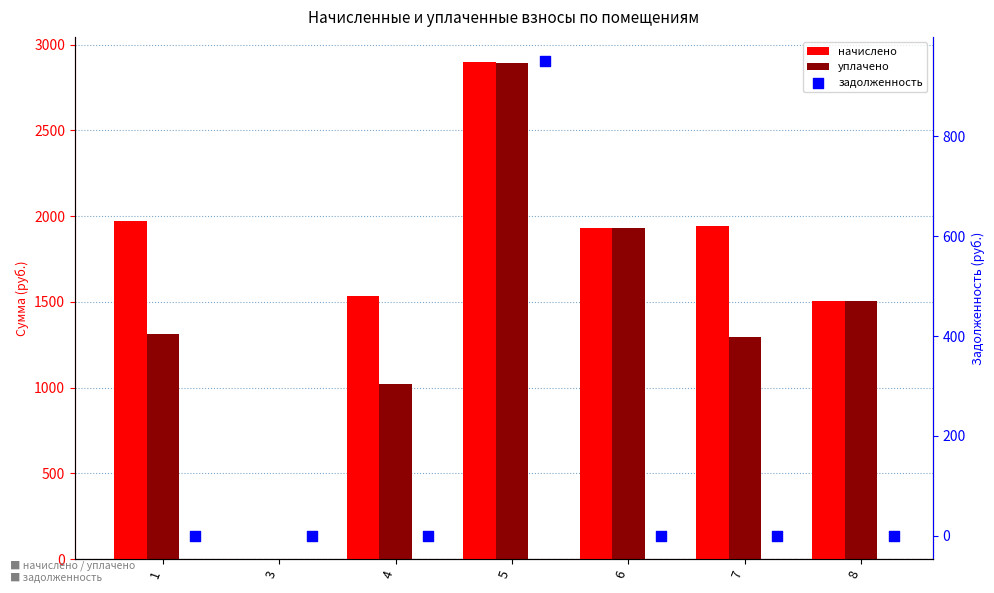

Which series contains the lowest Y value?

начислено